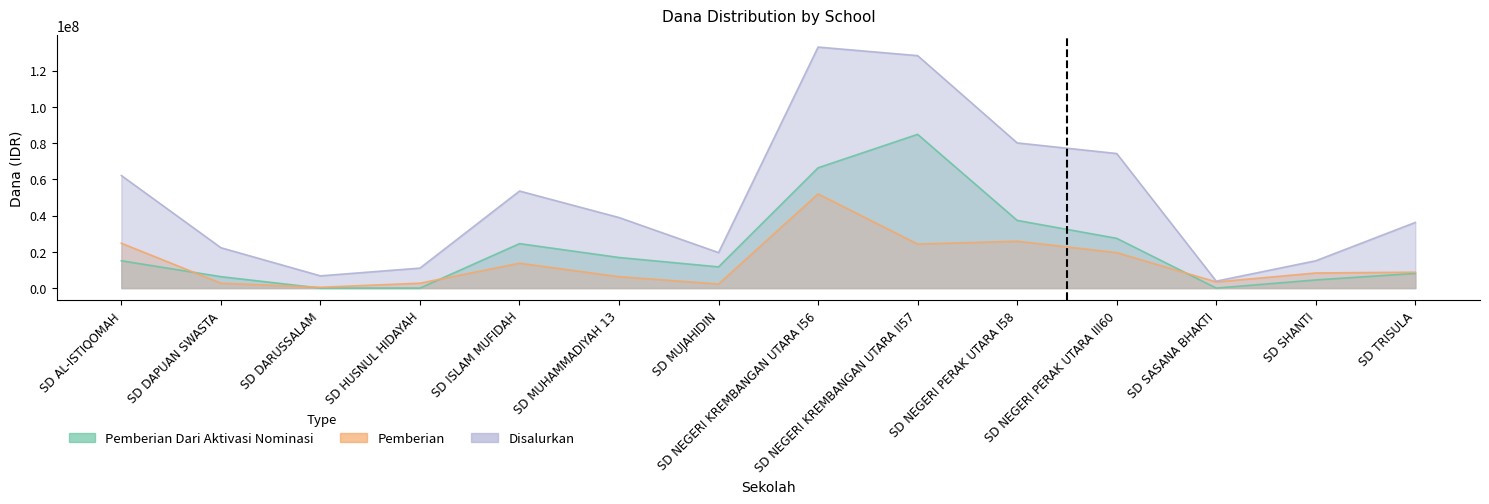

What is the greatest value displayed?

132975000